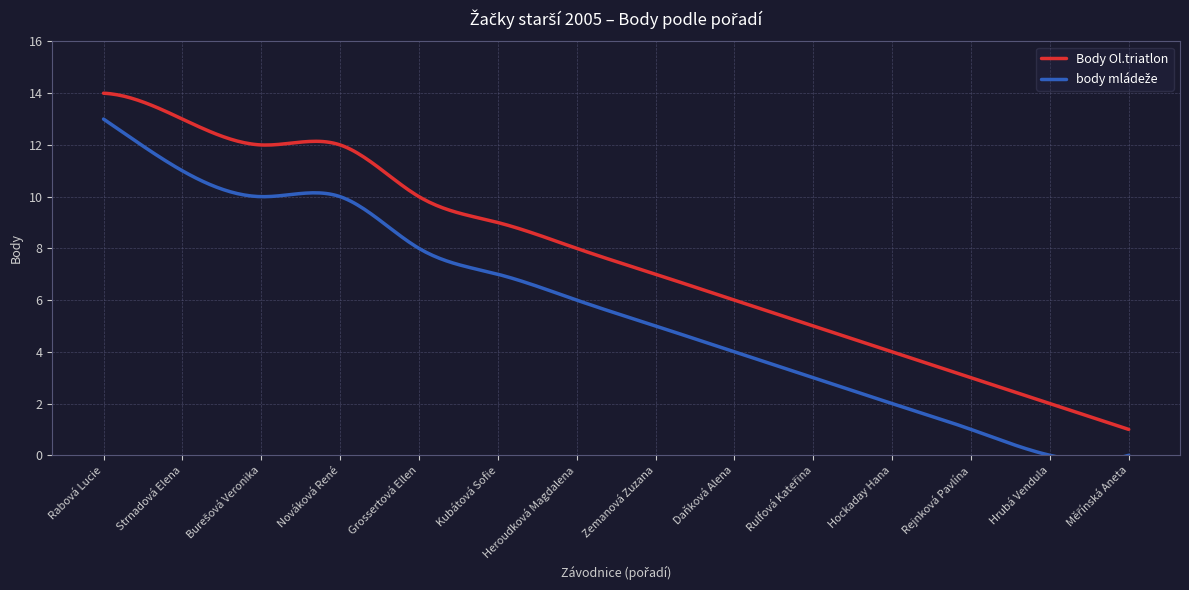

What is the label of the 9th point from the left?

Daňková Alena